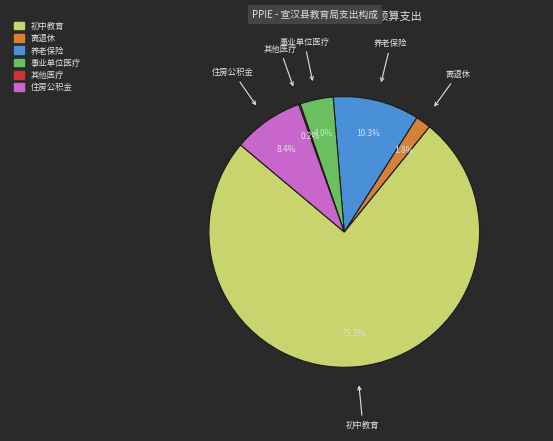

Between 养老保险 and 初中教育, which is larger?

初中教育